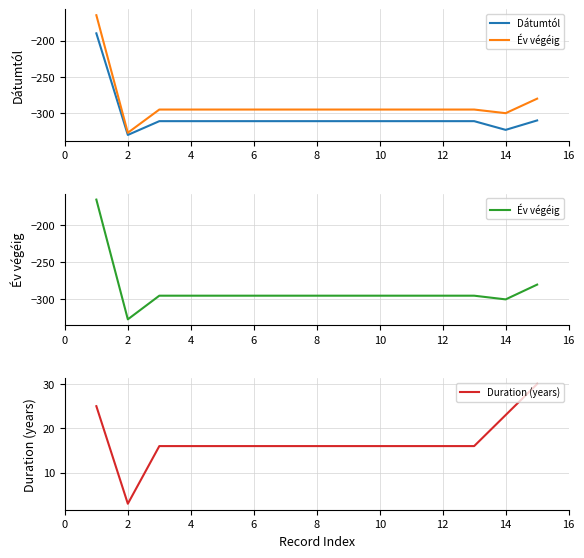

What is the difference between the maximum and minimum values in the Év végéig series?

162